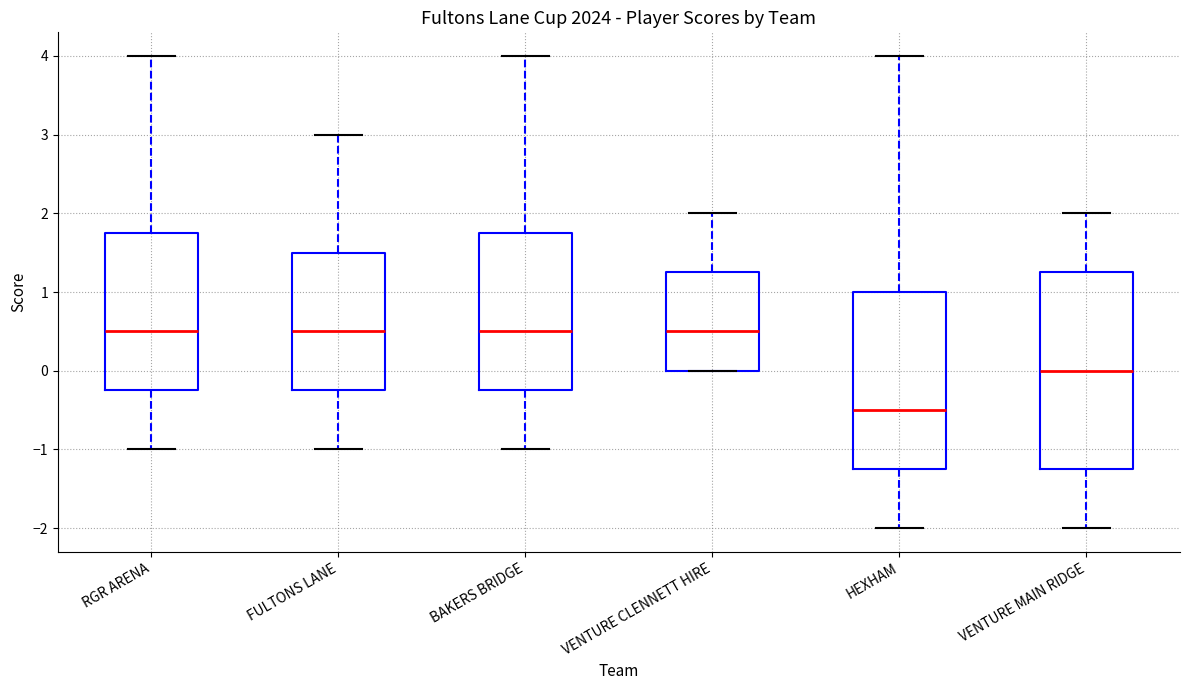

Reading left to right, read every box against the y-axis: the position of its median line, the range the box covers, and the ends of its whiskers. The values are not printed on the chart, so give them approximately, as read against the axis.

RGR ARENA: median 0.5, box -0.2 to 1.8, whiskers -1.0 to 4.0
FULTONS LANE: median 0.5, box -0.2 to 1.5, whiskers -1.0 to 3.0
BAKERS BRIDGE: median 0.5, box -0.2 to 1.8, whiskers -1.0 to 4.0
VENTURE CLENNETT HIRE: median 0.5, box 0.0 to 1.3, whiskers 0.0 to 2.0
HEXHAM: median -0.5, box -1.2 to 1.0, whiskers -2.0 to 4.0
VENTURE MAIN RIDGE: median 0.0, box -1.2 to 1.3, whiskers -2.0 to 2.0